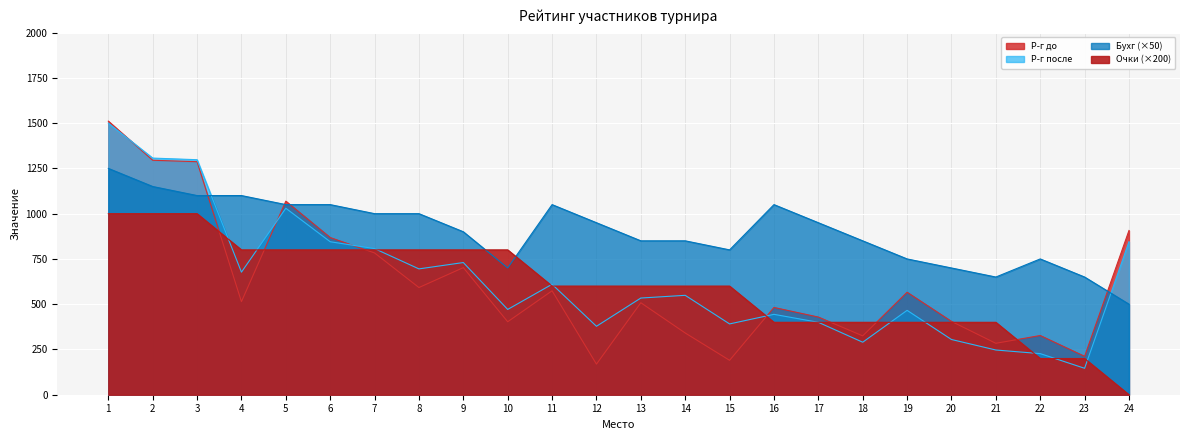

Which category has the highest value in the Р-г после series?

1